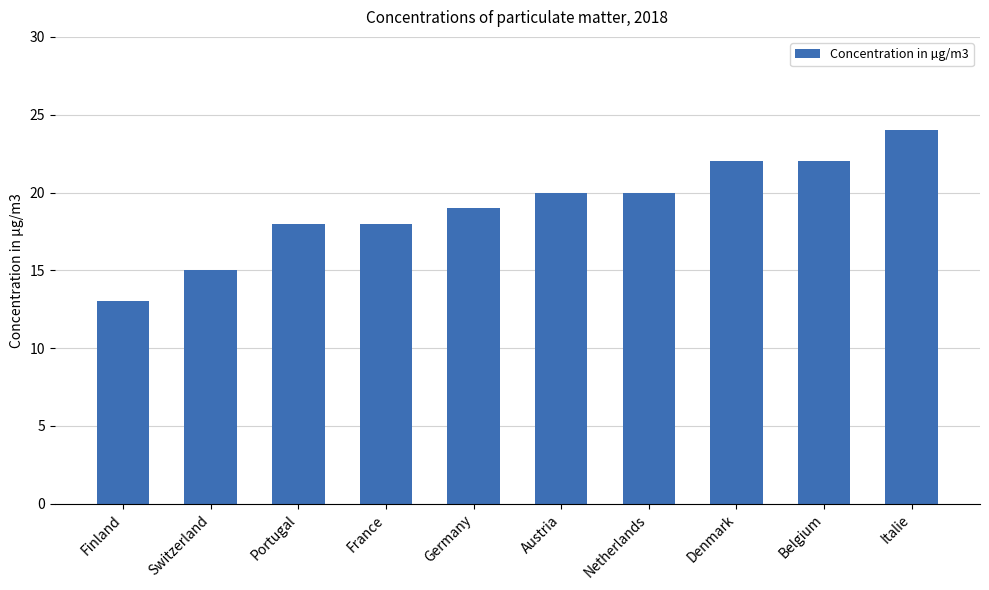

Reading left to right, transcribe all the data shown in this chart.

13	15	18	18	19	20	20	22	22	24